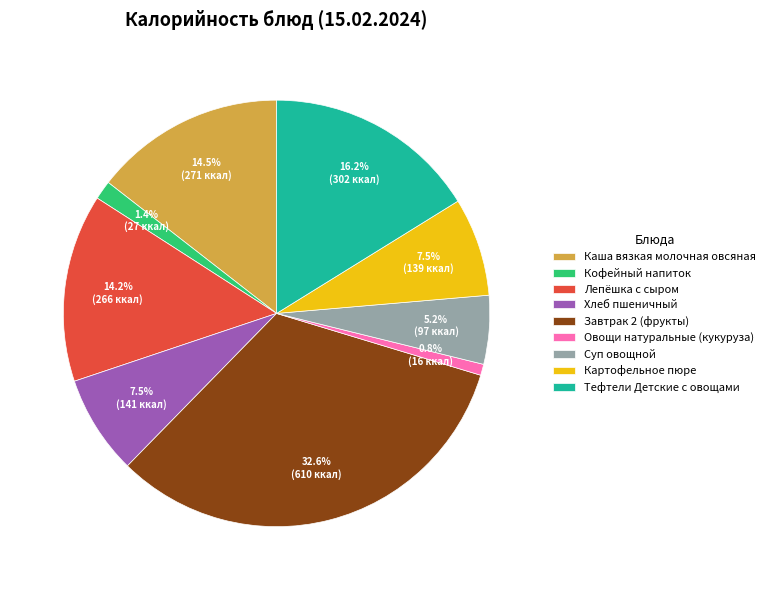

To the nearest percent, what is the difference between the Каша вязкая молочная овсяная and Овощи натуральные (кукуруза) slice percentages?

14%